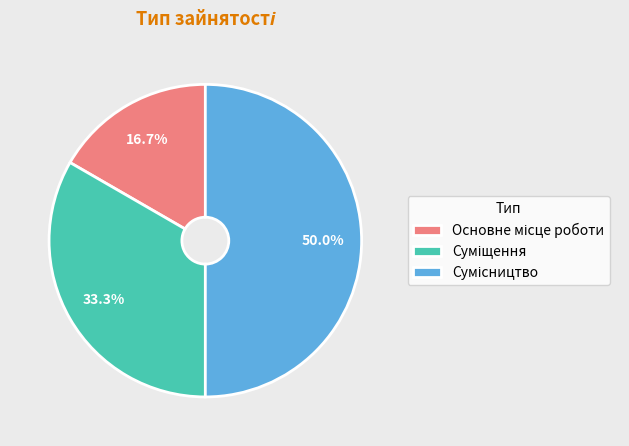

How many segments does this pie chart have?

3